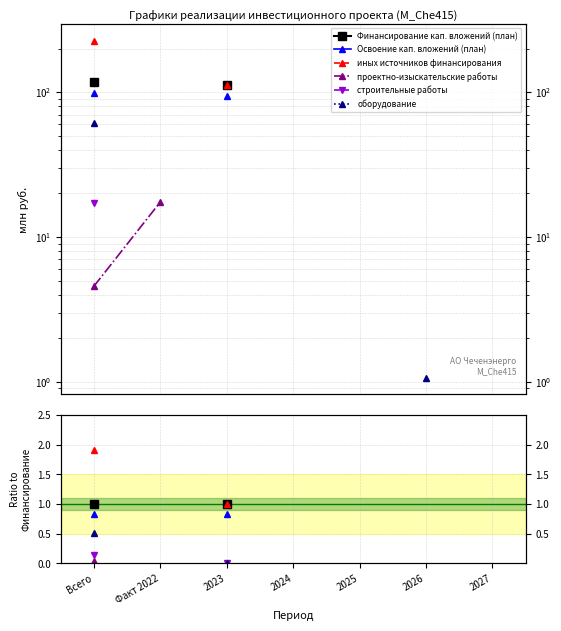

At which category does the chart reach its peak across all series?

Всего